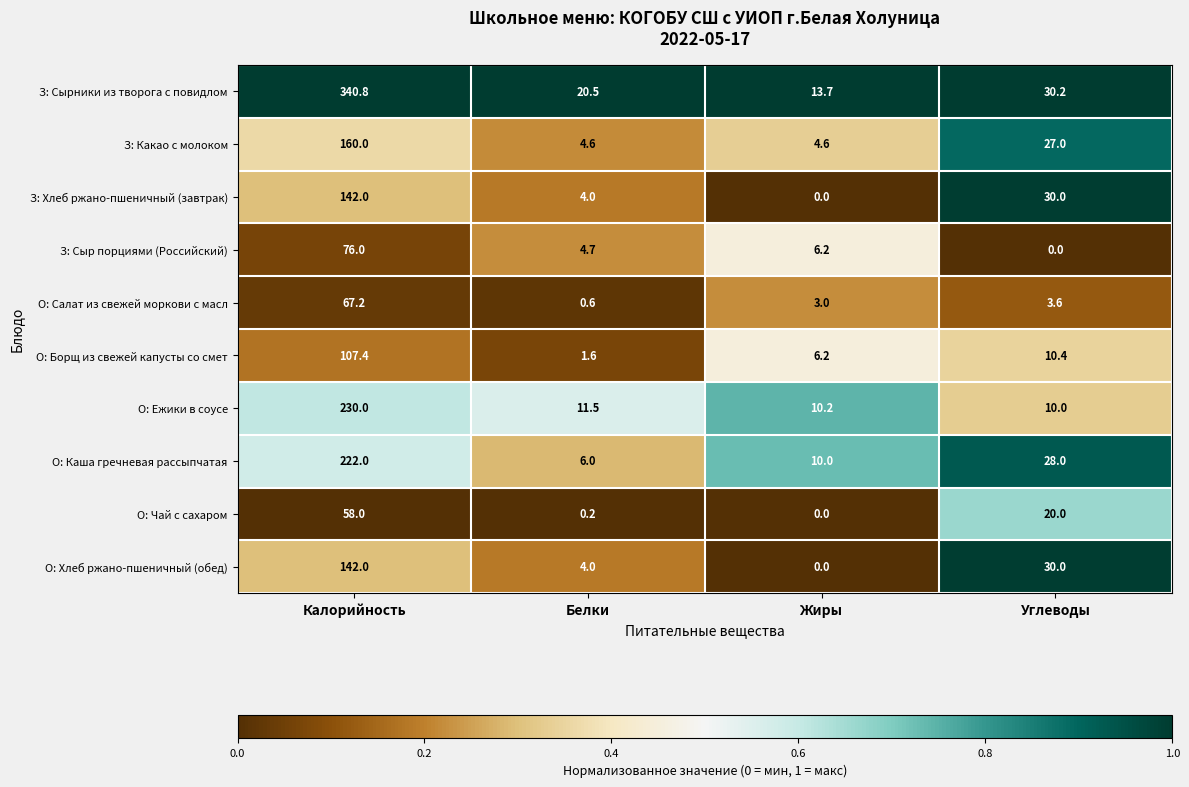

True or false: З: Какао с молоком has a value of 4.6 at Жиры.

True